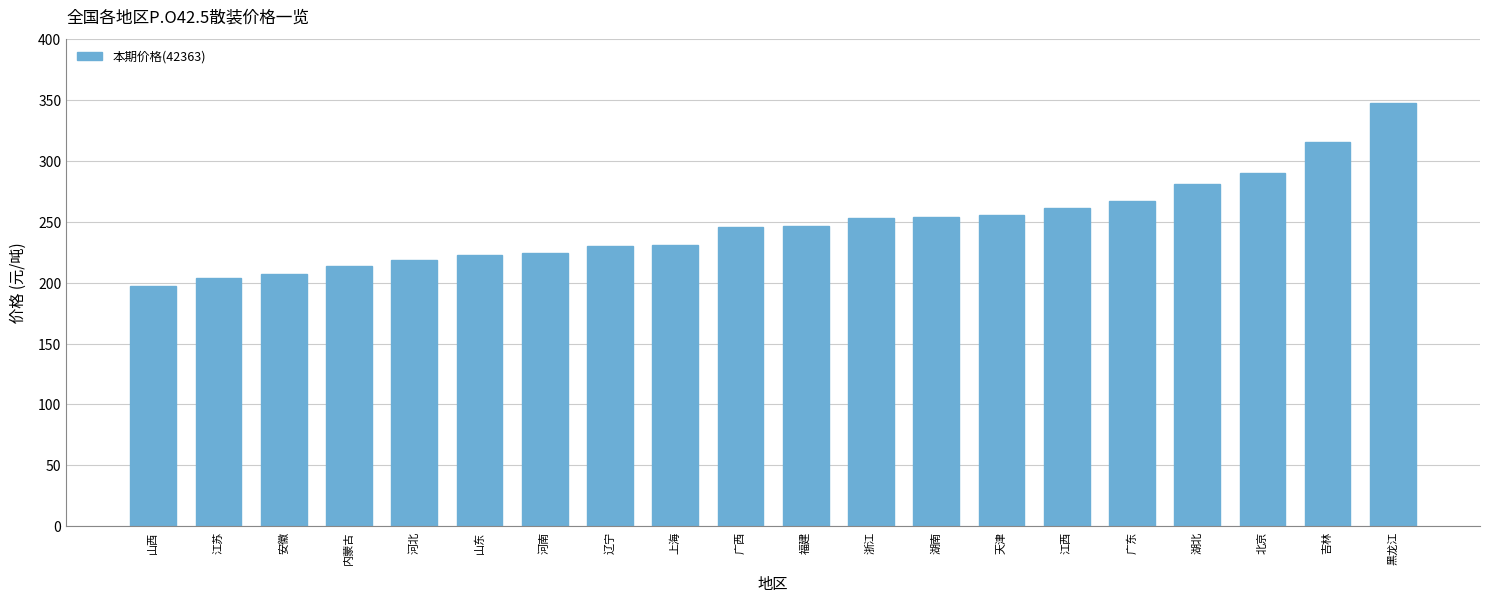

What is the difference between the maximum and minimum values?

151